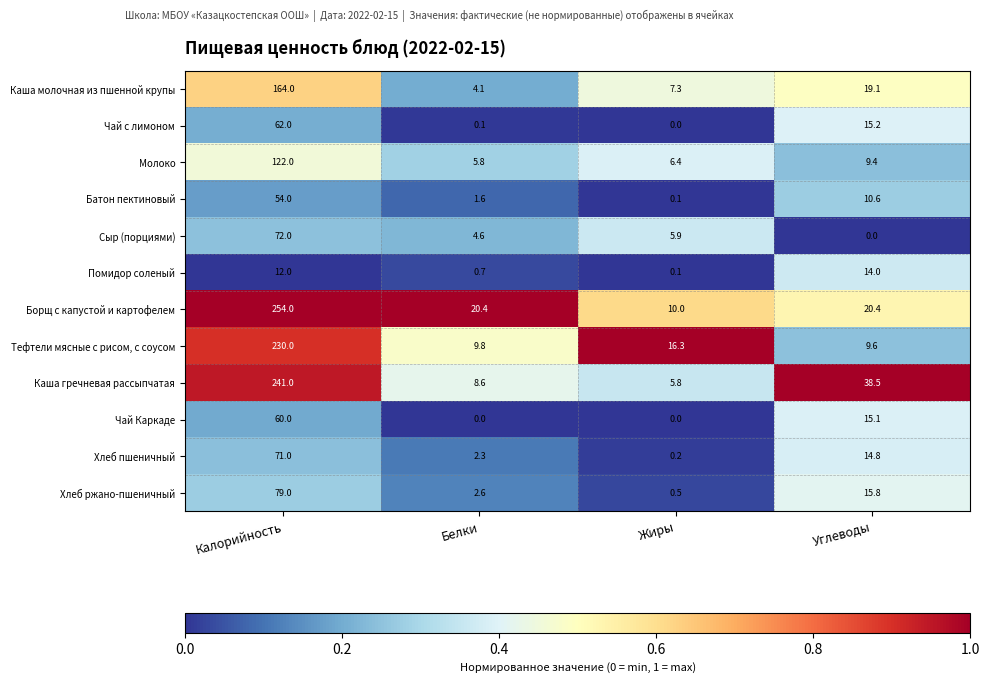

Between Калорийность and Жиры, which series saw the biggest shift?

Борщ с капустой и картофелем